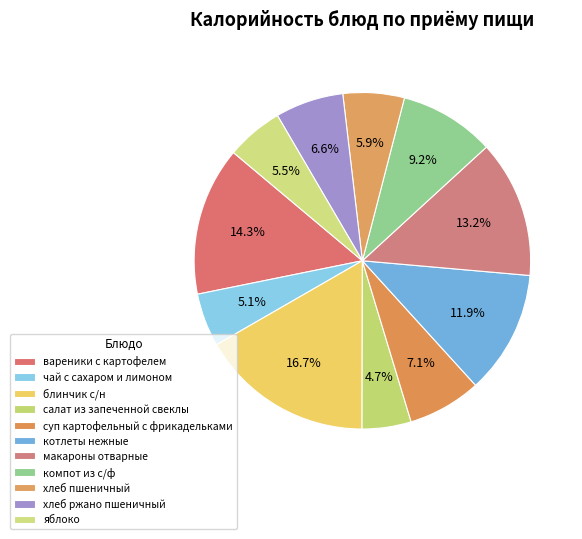

Is the sum of яблоко and хлеб ржано пшеничный greater than half?

No